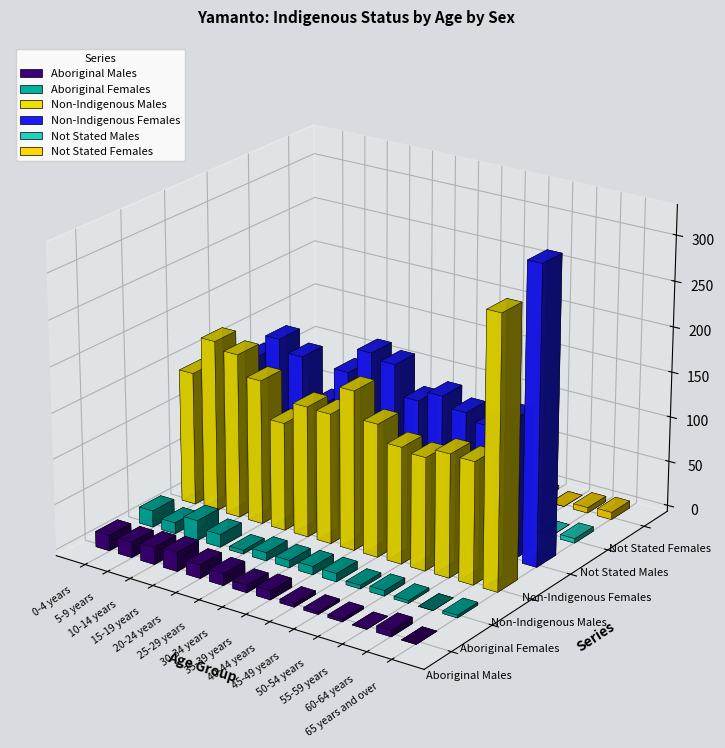

What is the value of the Non-Indigenous Females bar at the 5th from the left?

117